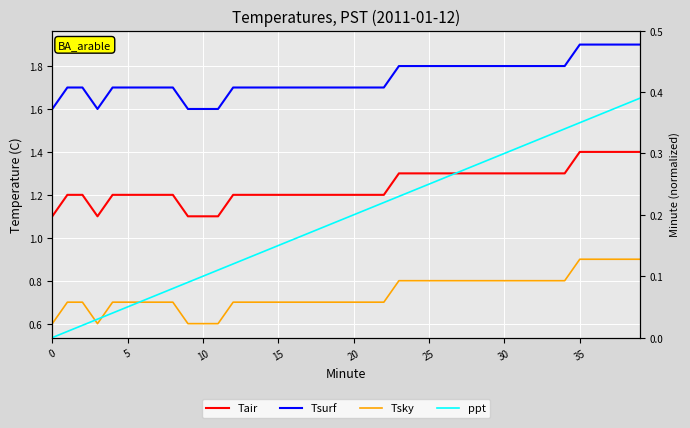

Between 8 and 16, which is larger?

8